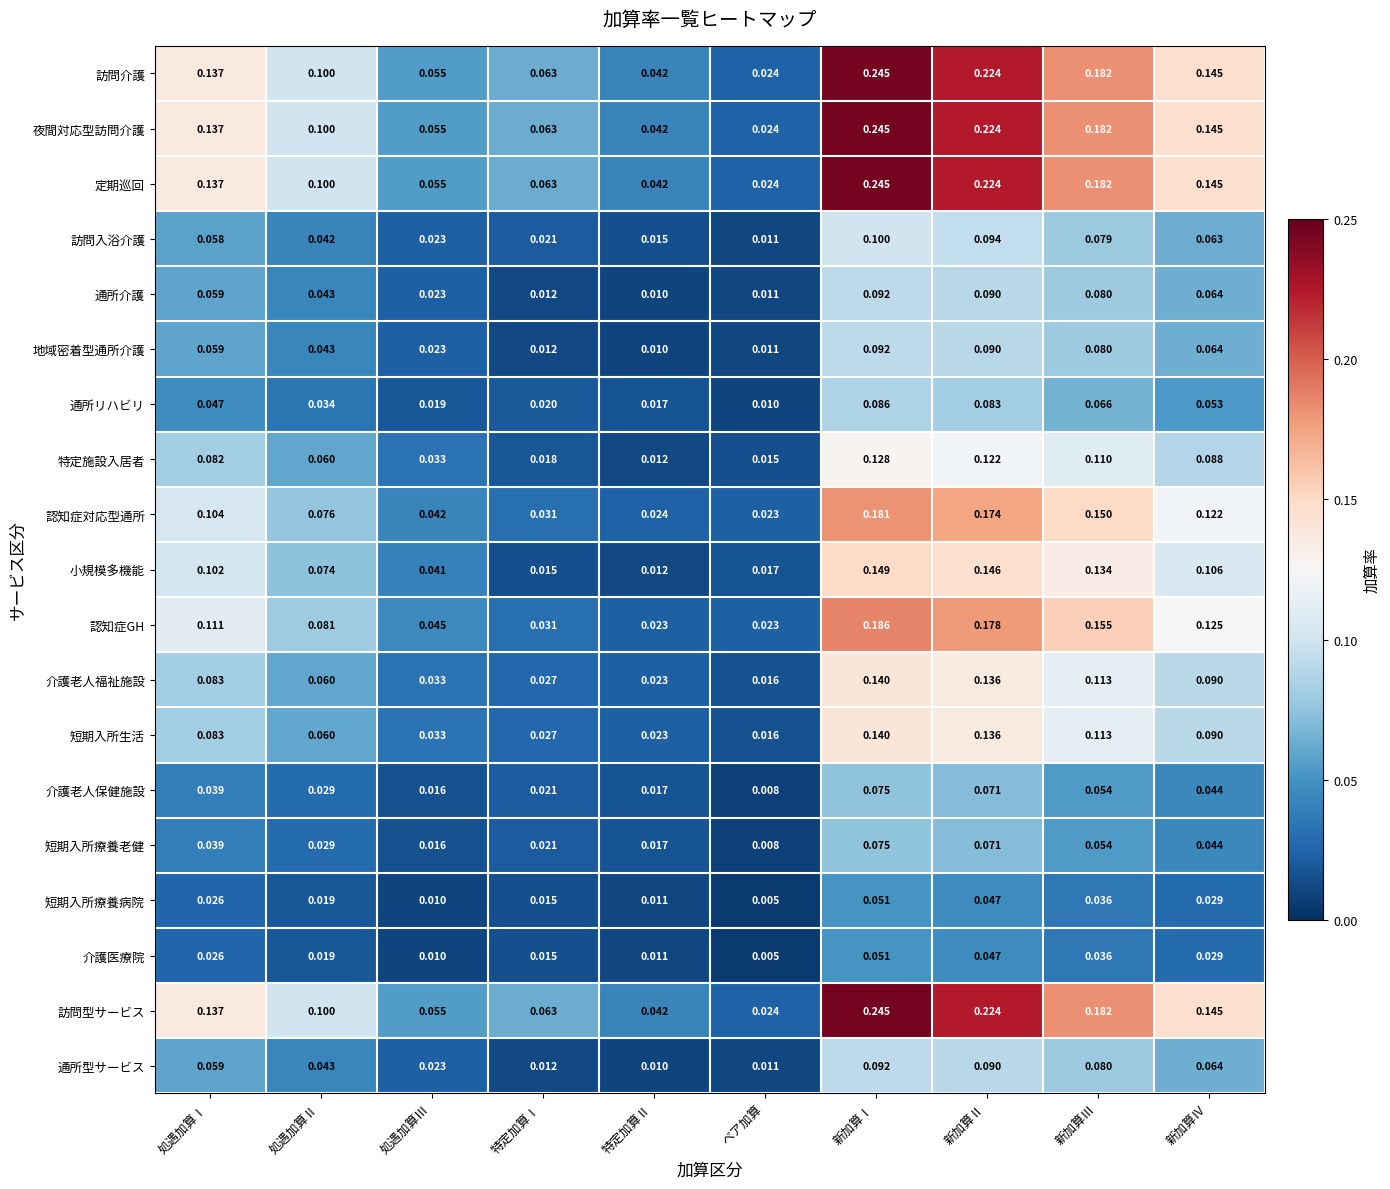

At which category is the sum across all series the highest?

新加算Ⅰ